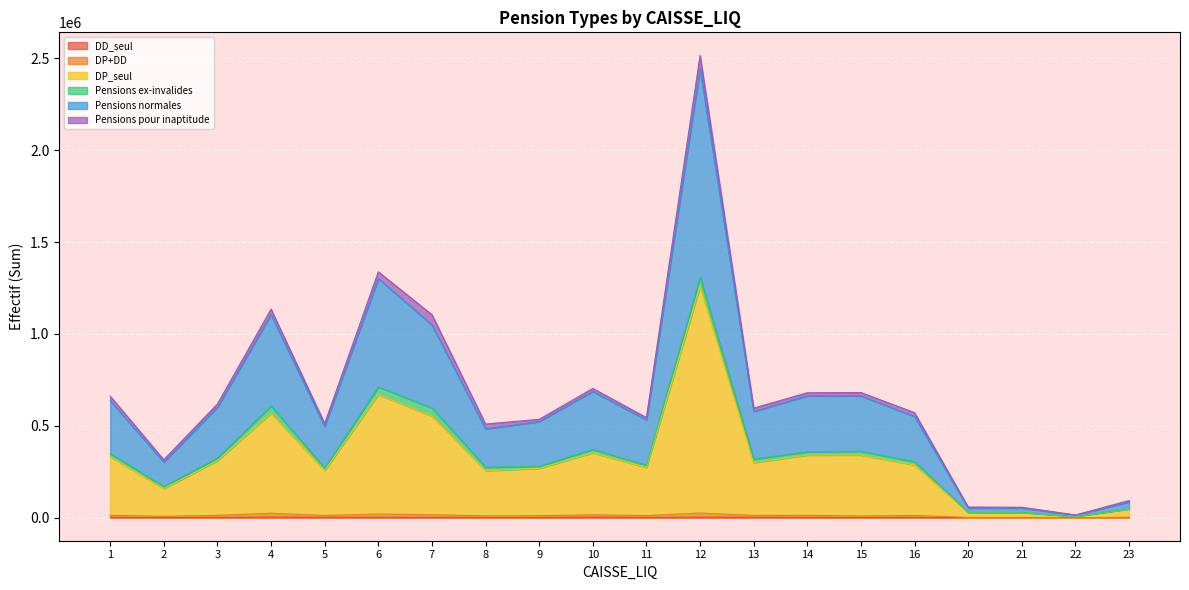

What is the approximate value of DP+DD at 11, to the nearest 100?

11200